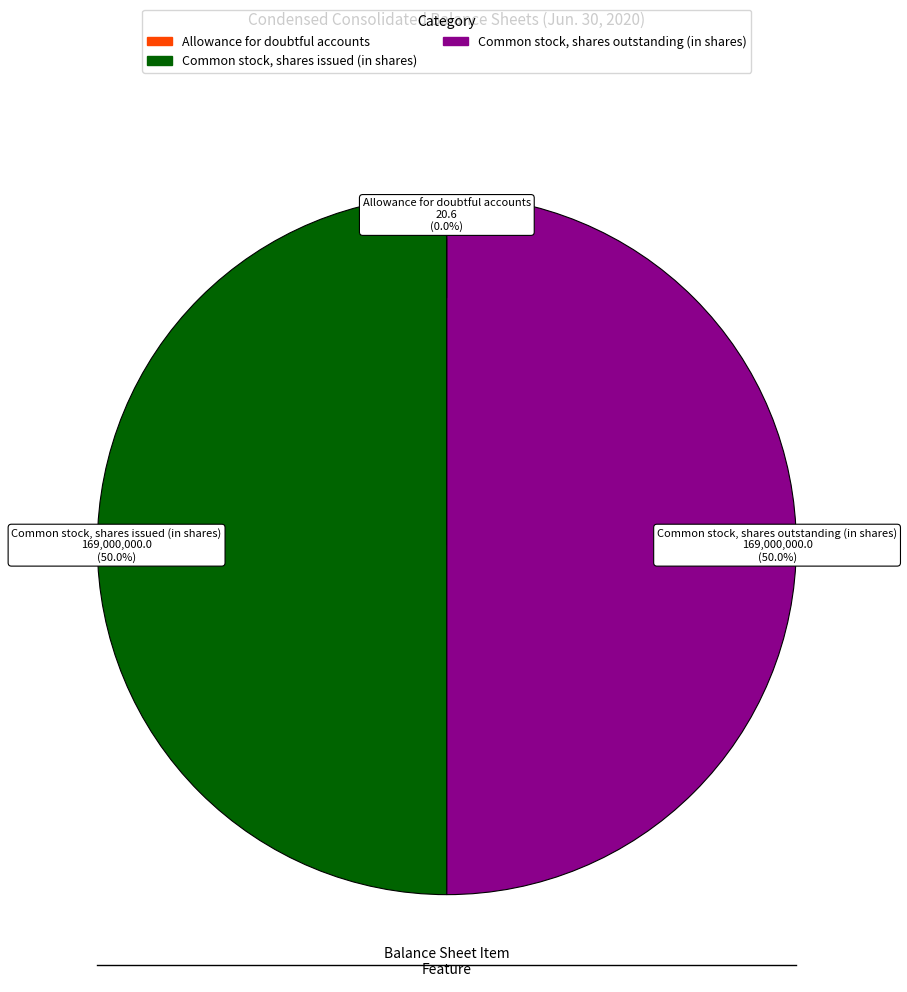

What percentage is the Common stock, shares outstanding (in shares) slice, to the nearest percent?

50%